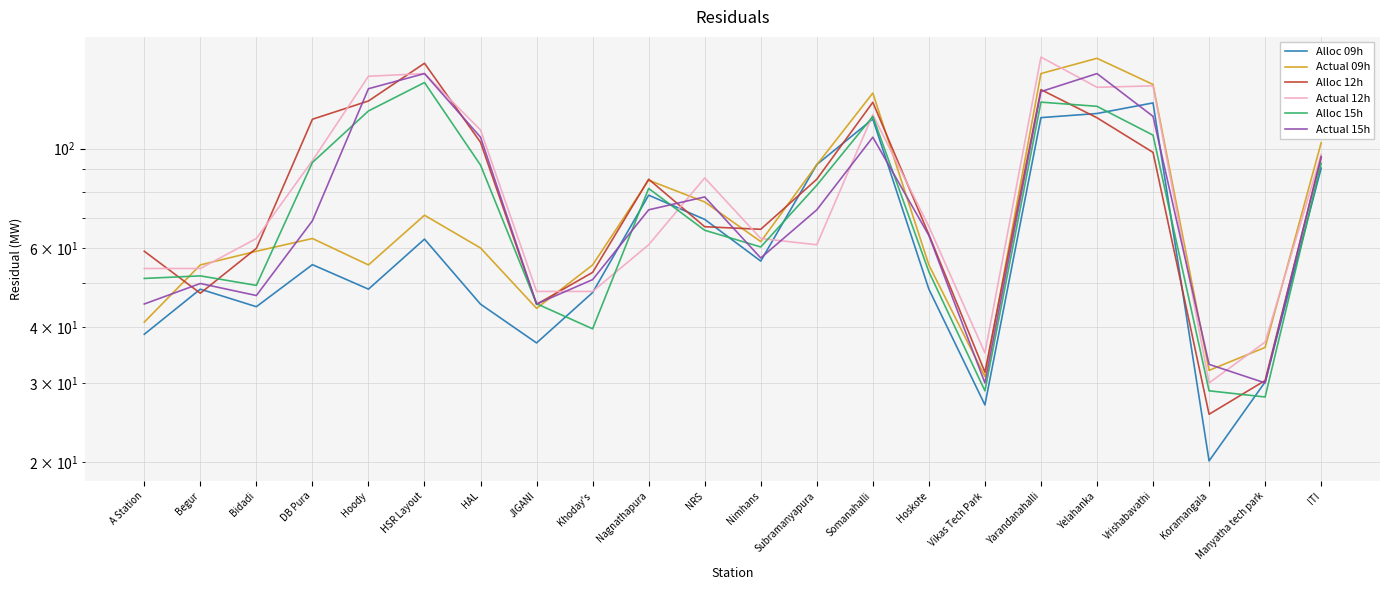

At which category does the chart reach its minimum across all series?

Koramangala